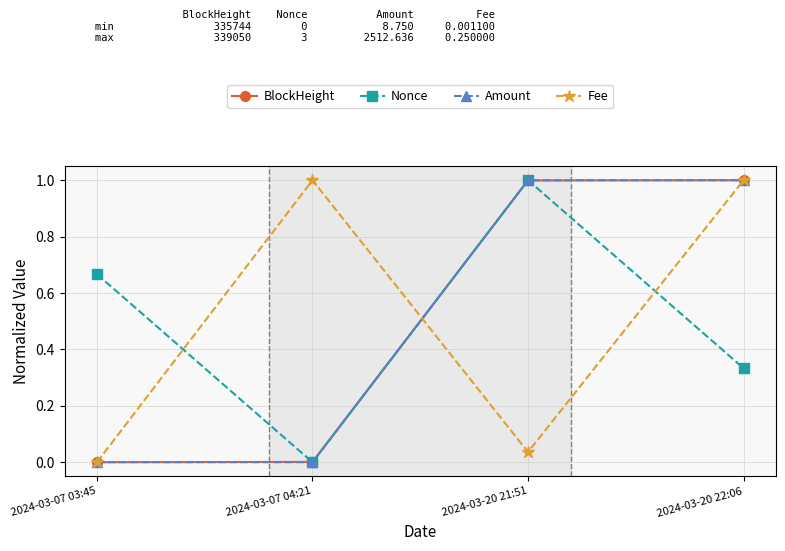

The Amount series shows 1.0 at 2024-03-20 22:06. True or false?

True